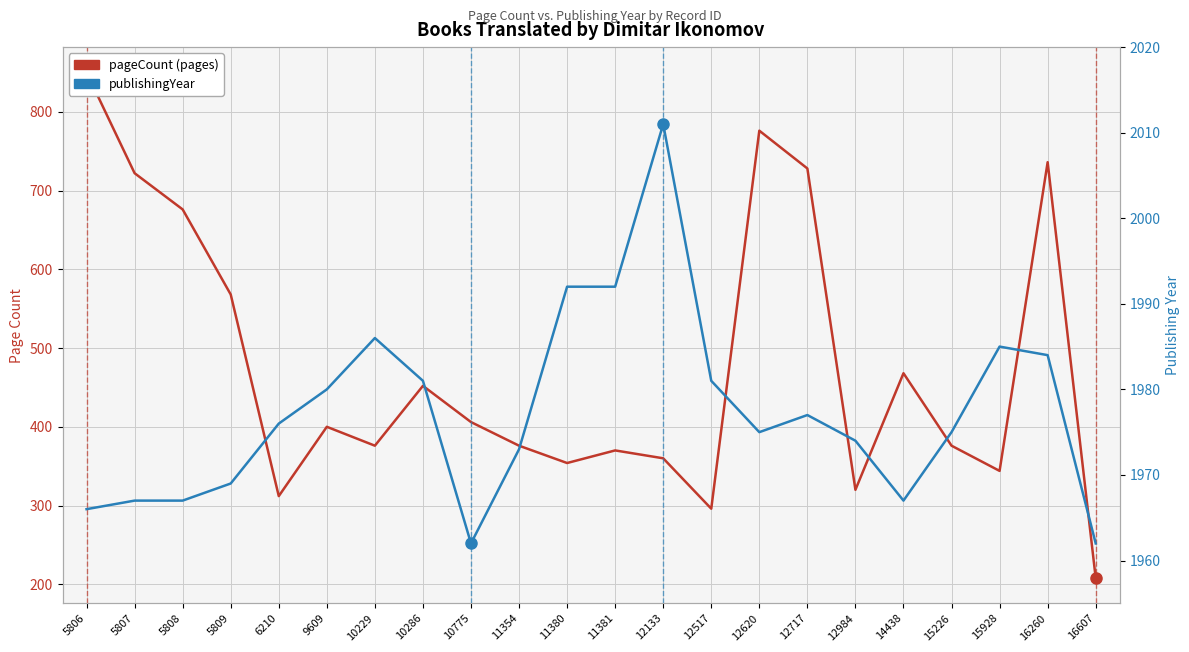

Is the value of pageCount (pages) at 5808 greater than the value of publishingYear at 14438?

No